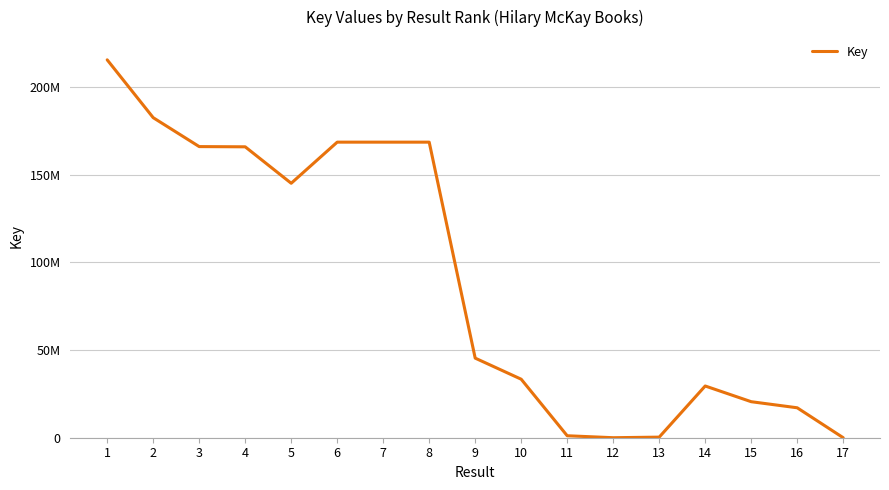

Rank the categories by value from lowest to highest.

12, 17, 13, 11, 16, 15, 14, 10, 9, 5, 4, 3, 8, 7, 6, 2, 1